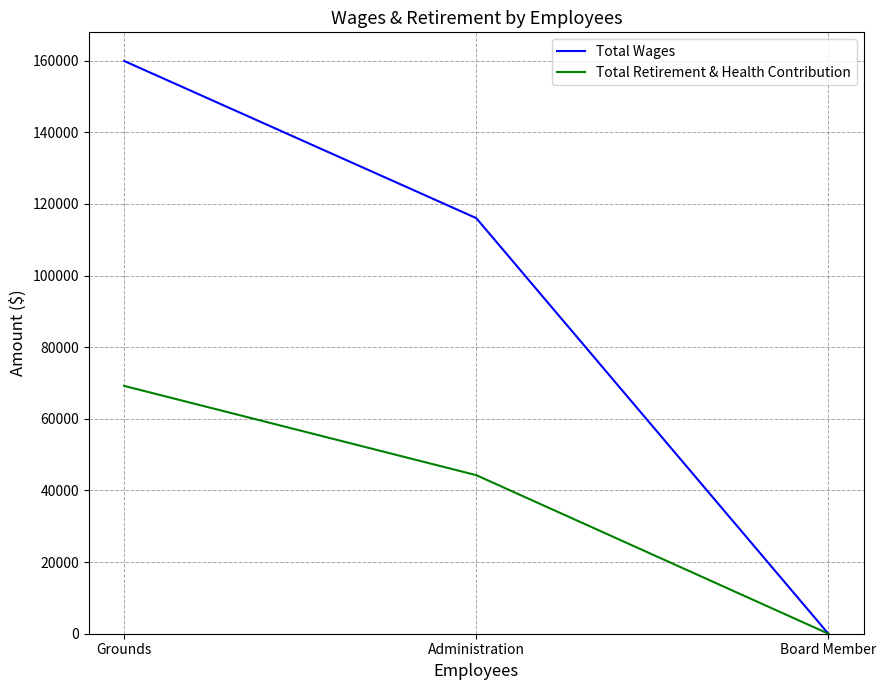

How many categories are shown in the chart?

3